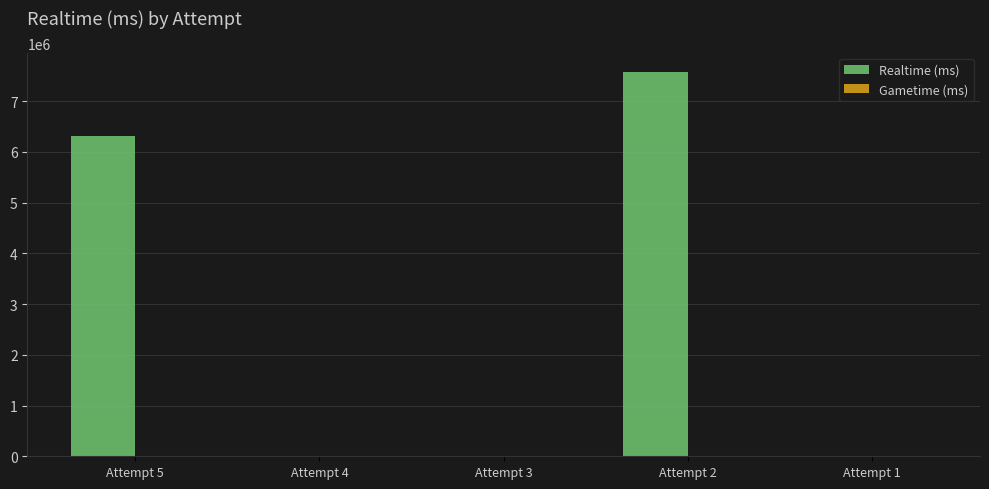

Are the bars horizontal?

No